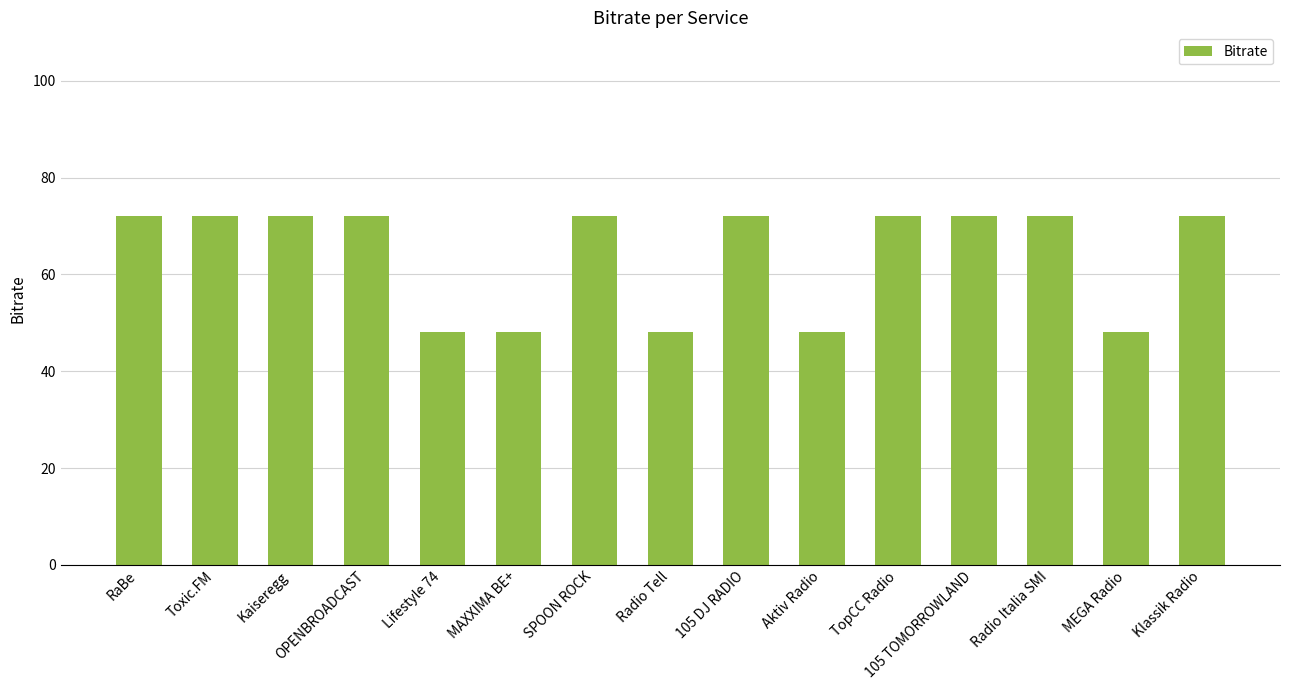

Is it true that the value at 105 DJ RADIO is 97?

False